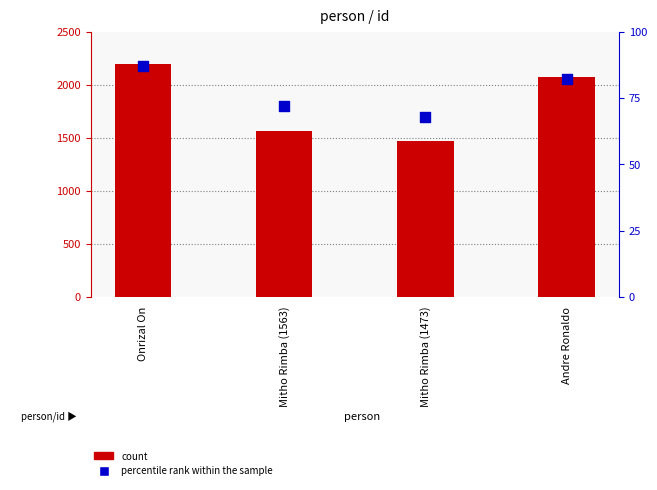

Which series reaches the maximum Y coordinate?

count